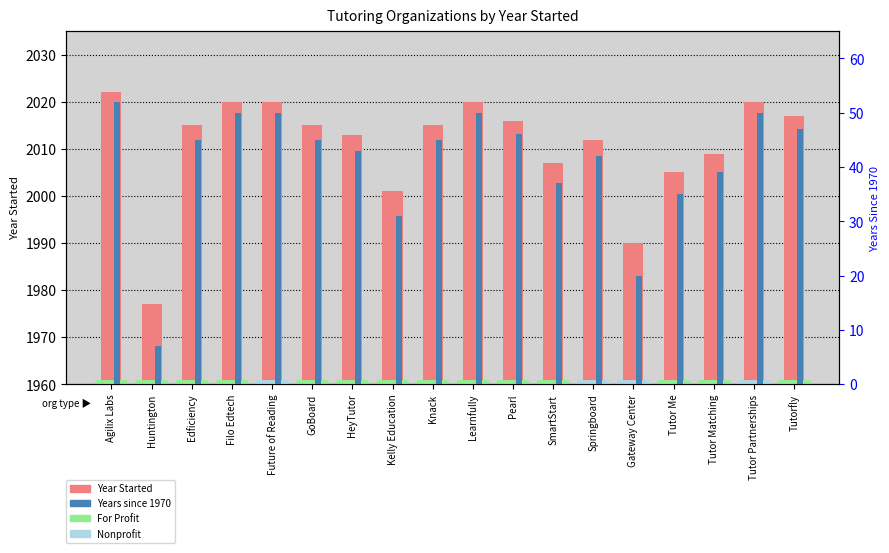

Reading left to right, what are all the values shown in this chart?

Year Started: Agilix Labs=2022	Huntington=1977	Edficiency=2015	Filo Edtech=2020	Future of Reading=2020	GoBoard=2015	HeyTutor=2013	Kelly Education=2001	Knack=2015	Learnfully=2020	Pearl=2016	SmartStart=2007	Springboard=2012	Gateway Center=1990	Tutor Me=2005	Tutor Matching=2009	Tutor Partnerships=2020	Tutorfly=2017
Years since 1970: Agilix Labs=52	Huntington=7	Edficiency=45	Filo Edtech=50	Future of Reading=50	GoBoard=45	HeyTutor=43	Kelly Education=31	Knack=45	Learnfully=50	Pearl=46	SmartStart=37	Springboard=42	Gateway Center=20	Tutor Me=35	Tutor Matching=39	Tutor Partnerships=50	Tutorfly=47